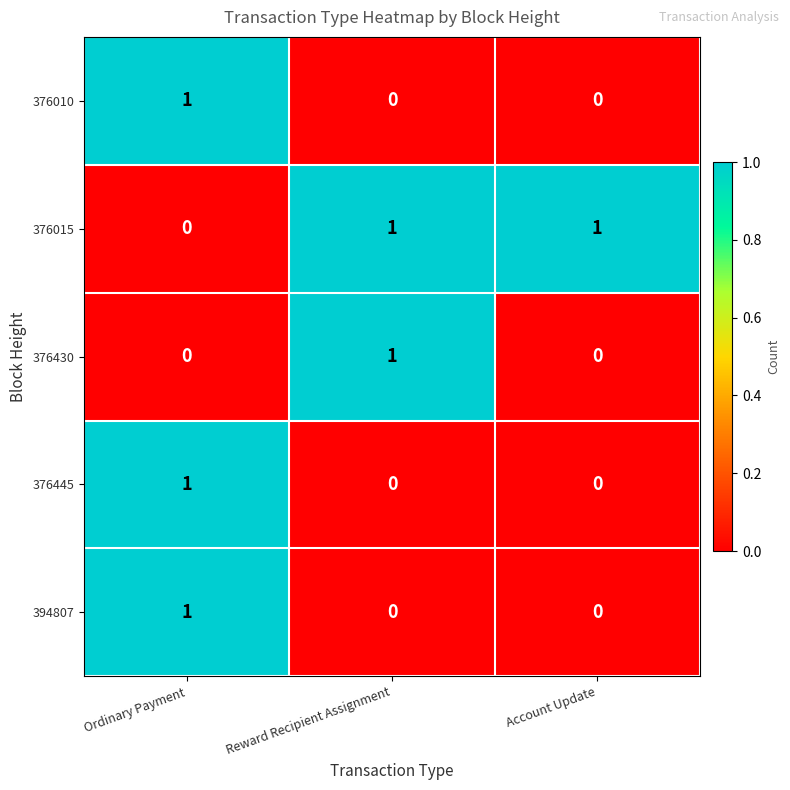

Is it true that 376010 equals 1 at Ordinary Payment?

True